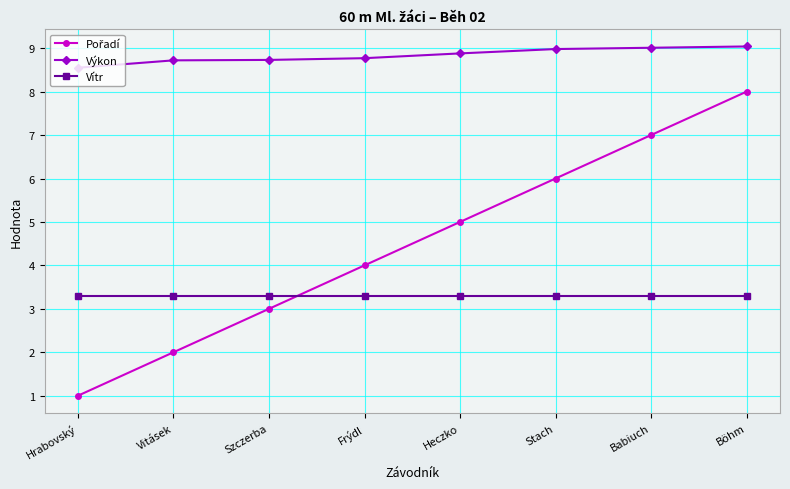

At which category is the sum across all series the highest?

Böhm